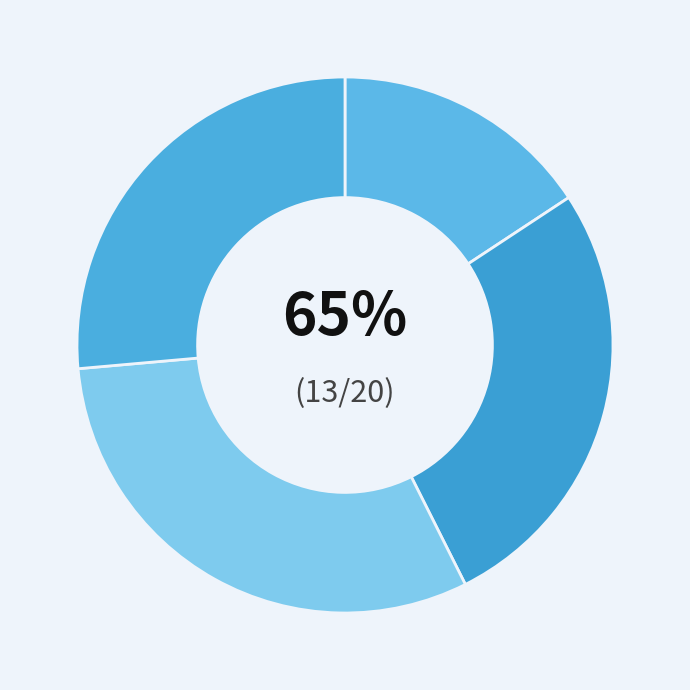

Is there a majority slice in this chart?

No